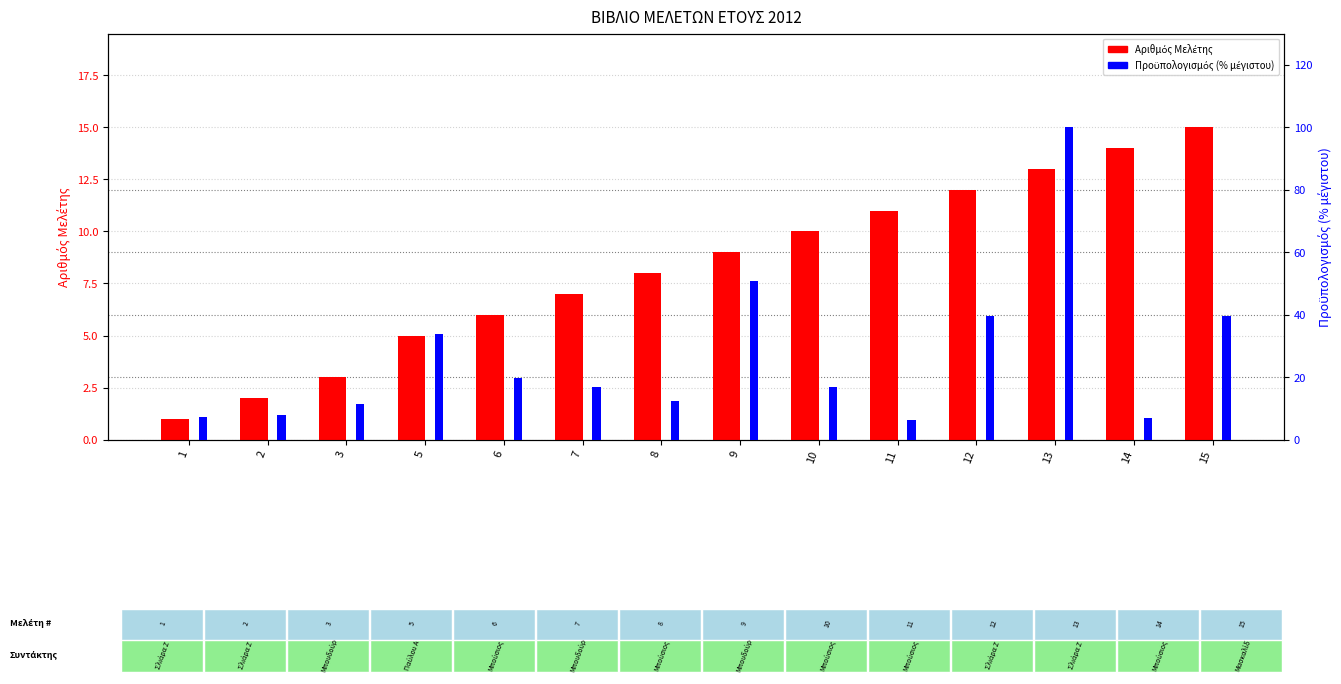

Rank the series at 13 from lowest to highest value.

Αριθμός Μελέτης, Προϋπολογισμός (% max)